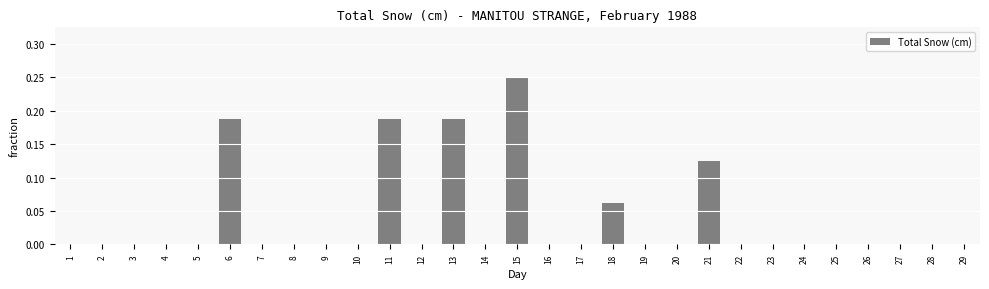

What is the sum of all values?

1.0